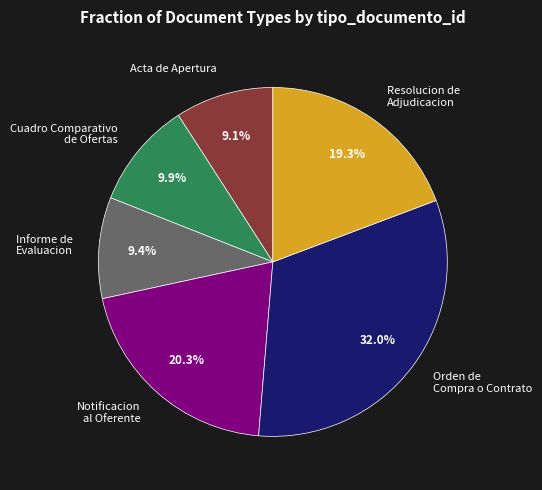

Which slice is the largest?

Orden de Compra o Contrato